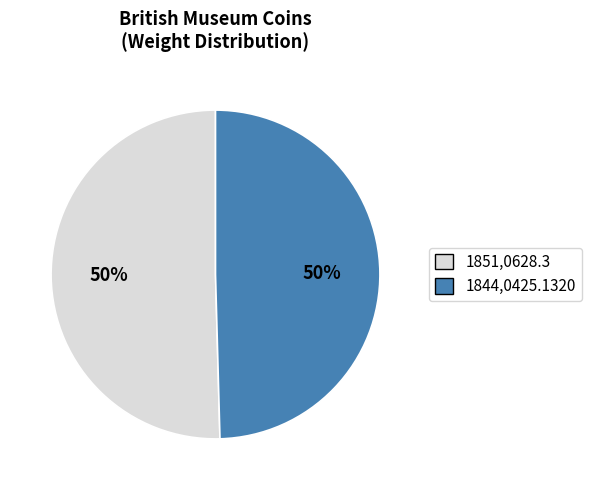

To the nearest percent, what is the average slice percentage?

50%